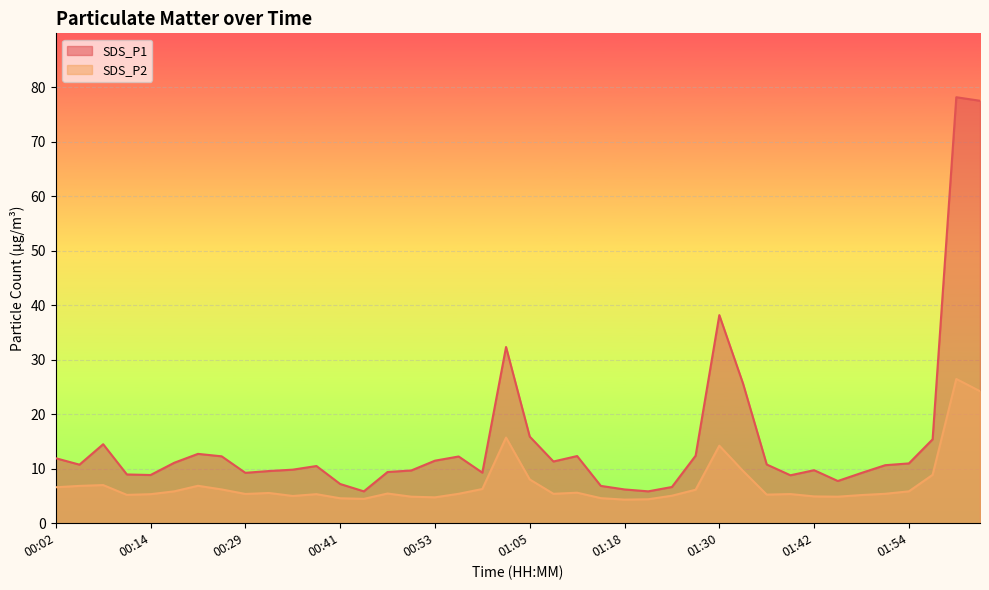

Which series has the widest spread of values?

SDS_P1